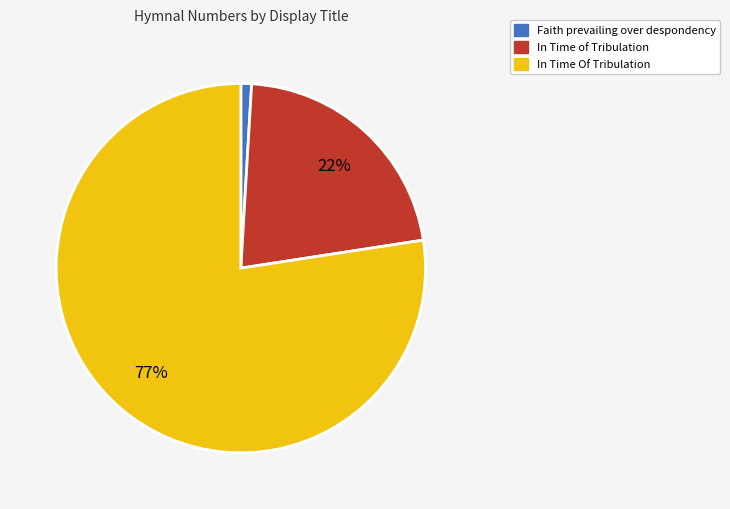

To the nearest percent, what is the combined percentage of In Time Of Tribulation and Faith prevailing over despondency?

78%